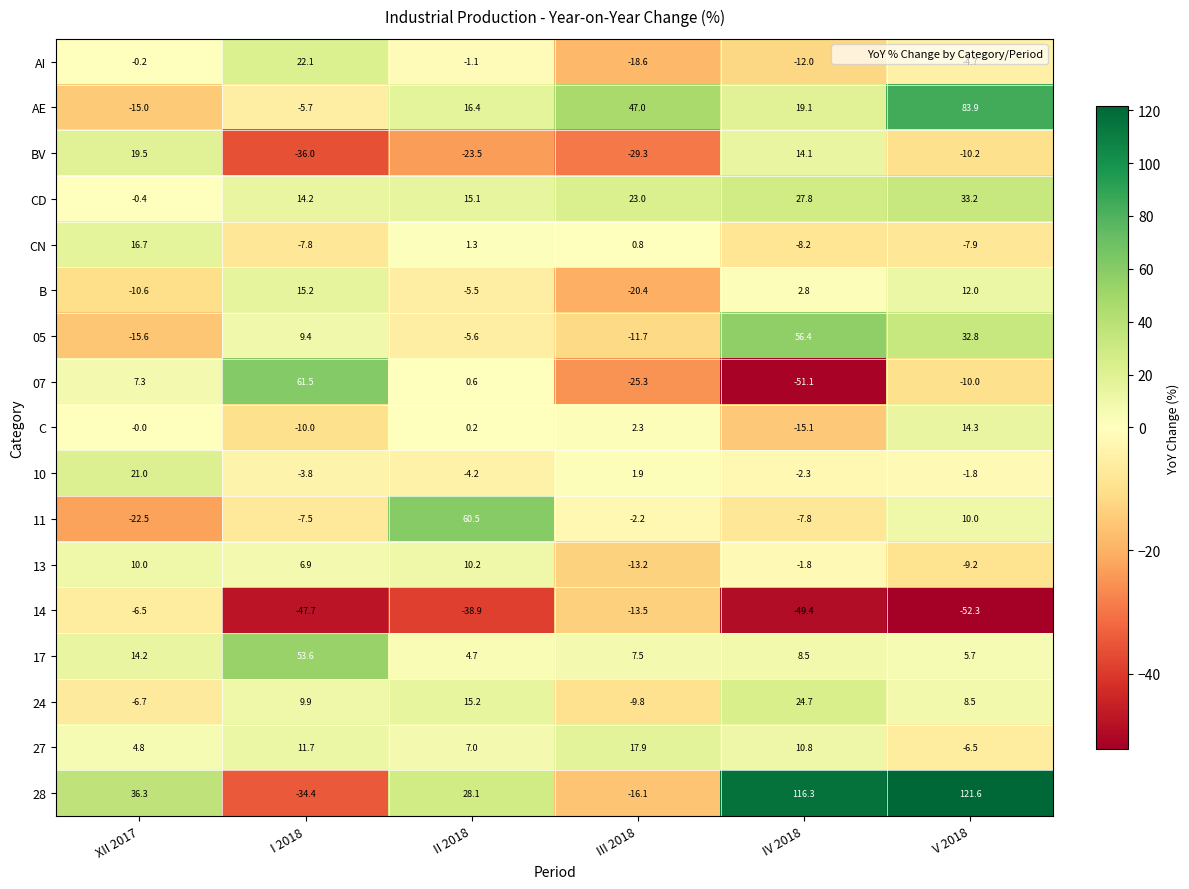

What is the difference between the second highest and second lowest values in the 13 series?

19.2